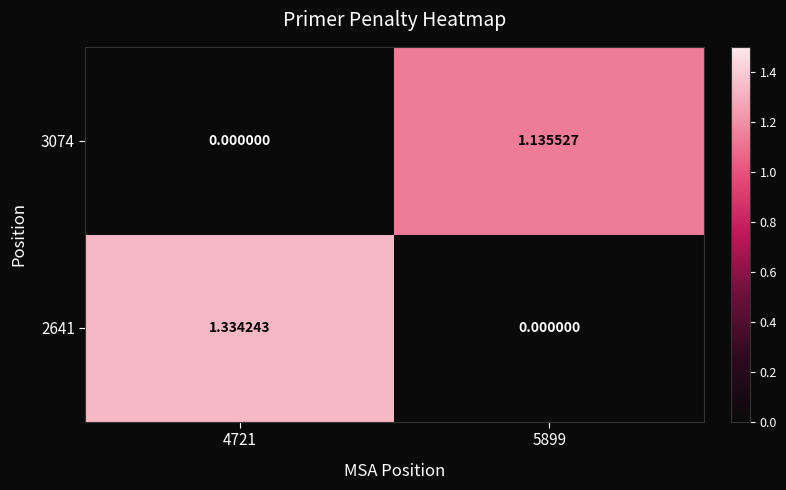

How many data points does each series have?

2